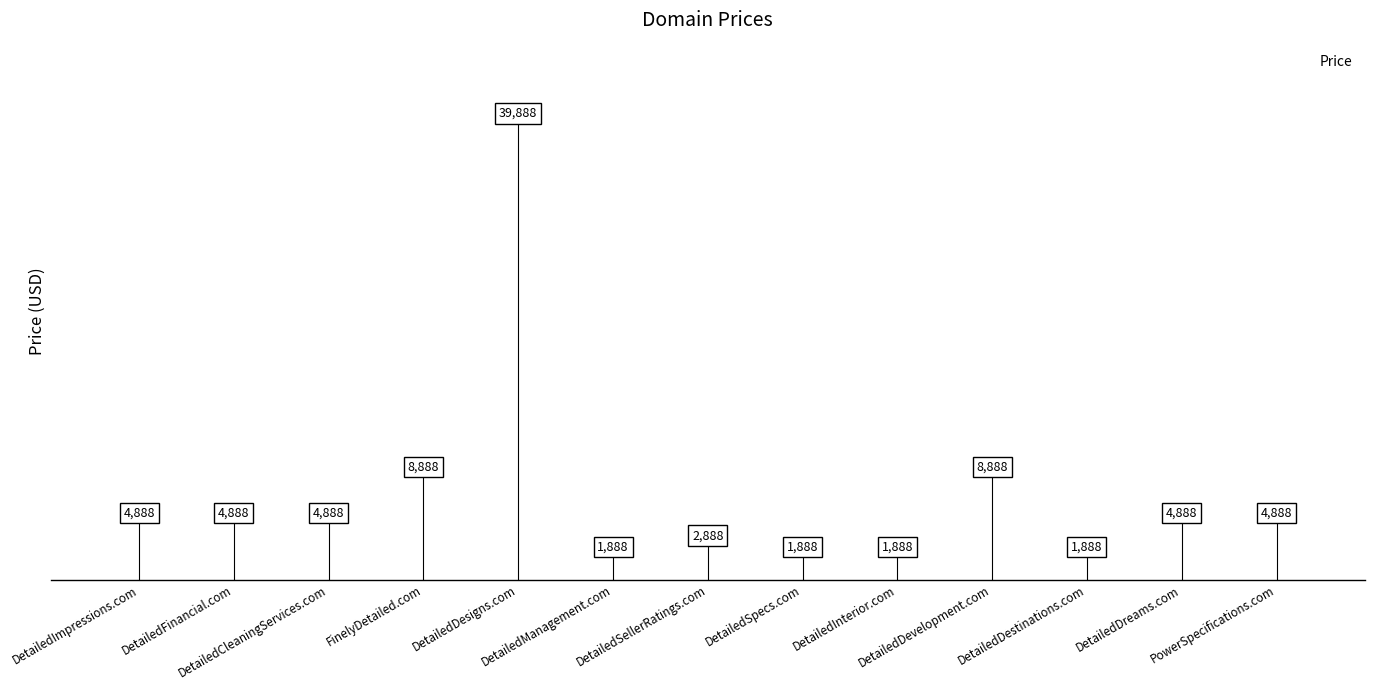

Reading right to left, extract all data points from this chart.

4888	4888	1888	8888	1888	1888	2888	1888	39888	8888	4888	4888	4888